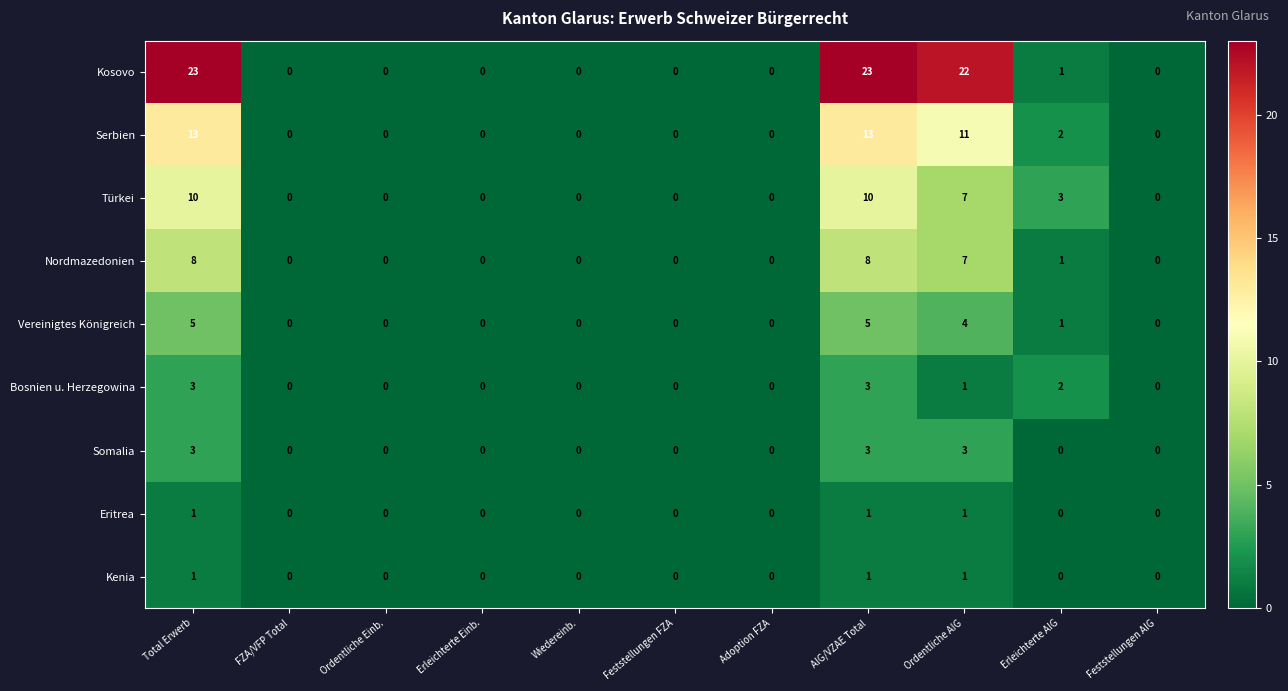

The value of Eritrea at FZA/VFP Total is 0. True or false?

True